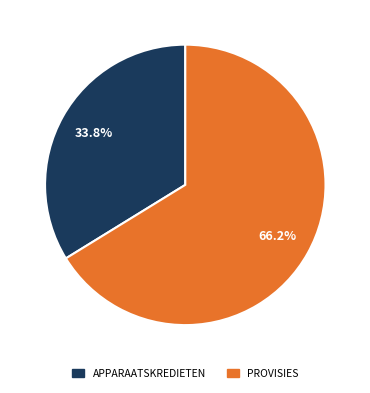

Count the number of slices in the pie.

2